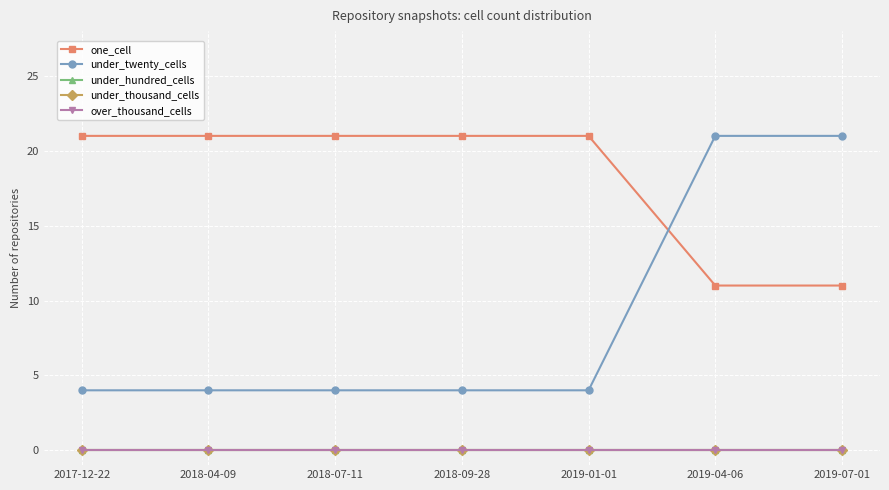

Is this an area chart (filled region under the line)?

No